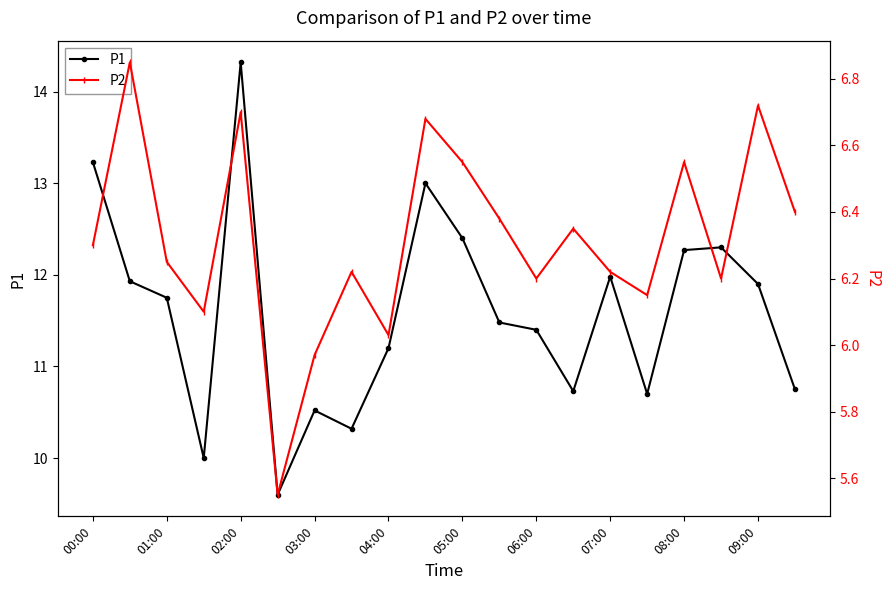

Rank the series by their maximum value, from highest to lowest.

P1, P2